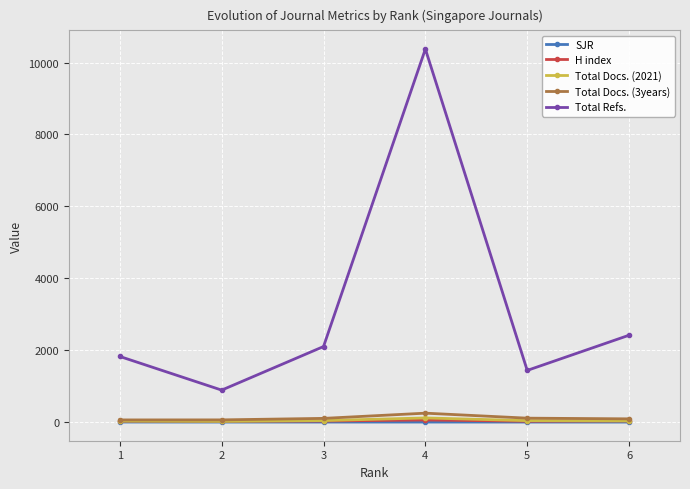

True or false: Total Refs. has more than 1 interior local peaks.

False